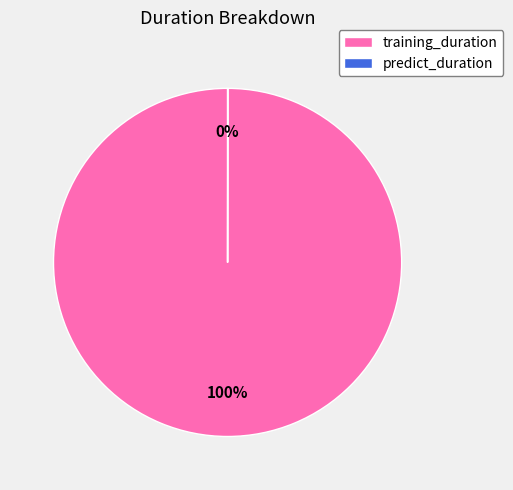

Is there a majority slice in this chart?

Yes